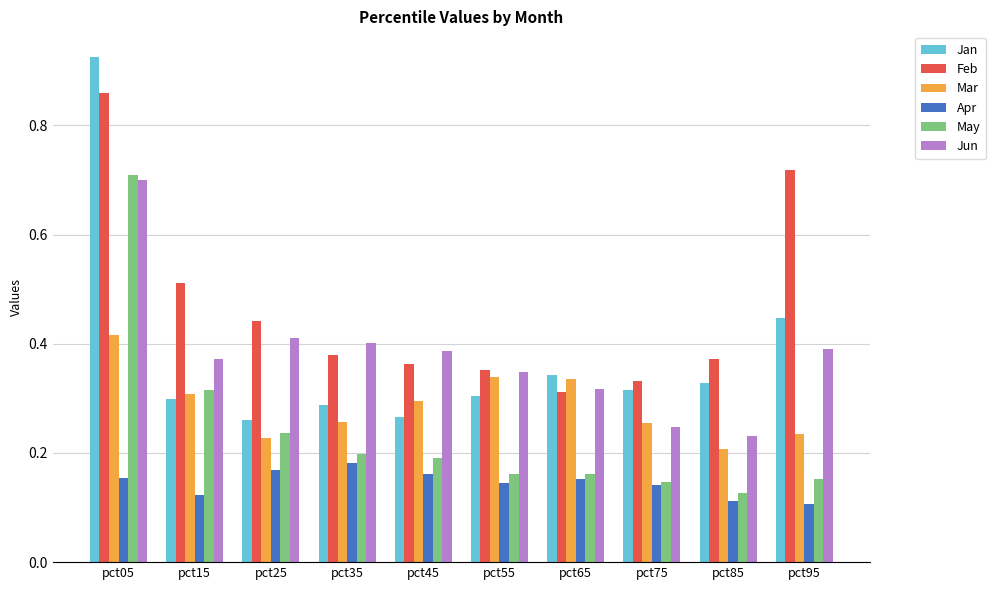

Which series has the largest range (max minus min)?

Jan